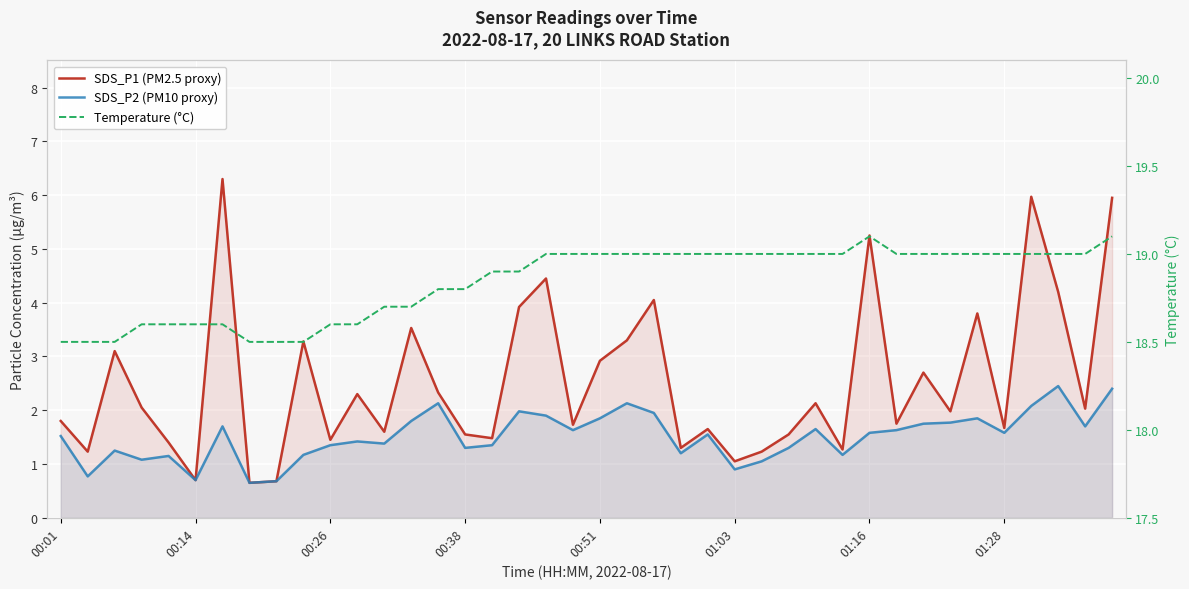

What is the average value of the Temperature (°C) series?

18.8